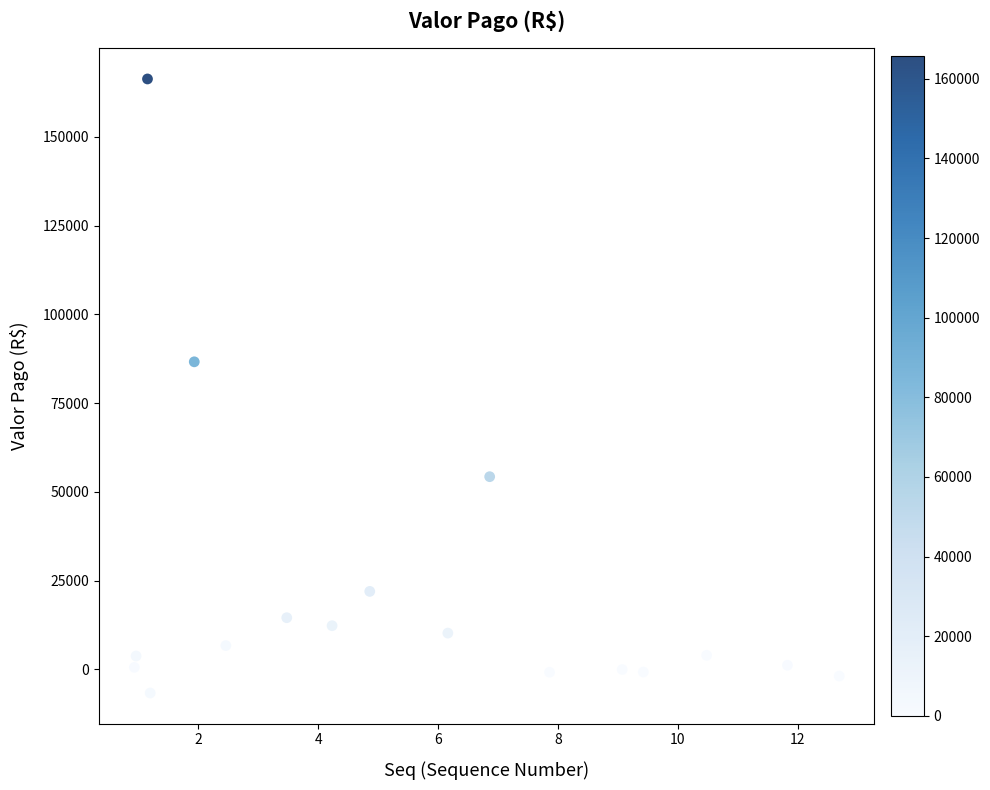

What is the range of X values (max minus min)?

11.8